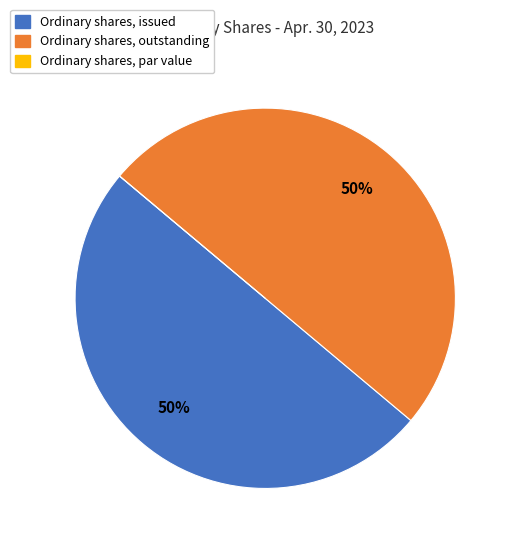

To the nearest percent, what portion does Ordinary shares, issued represent?

50%